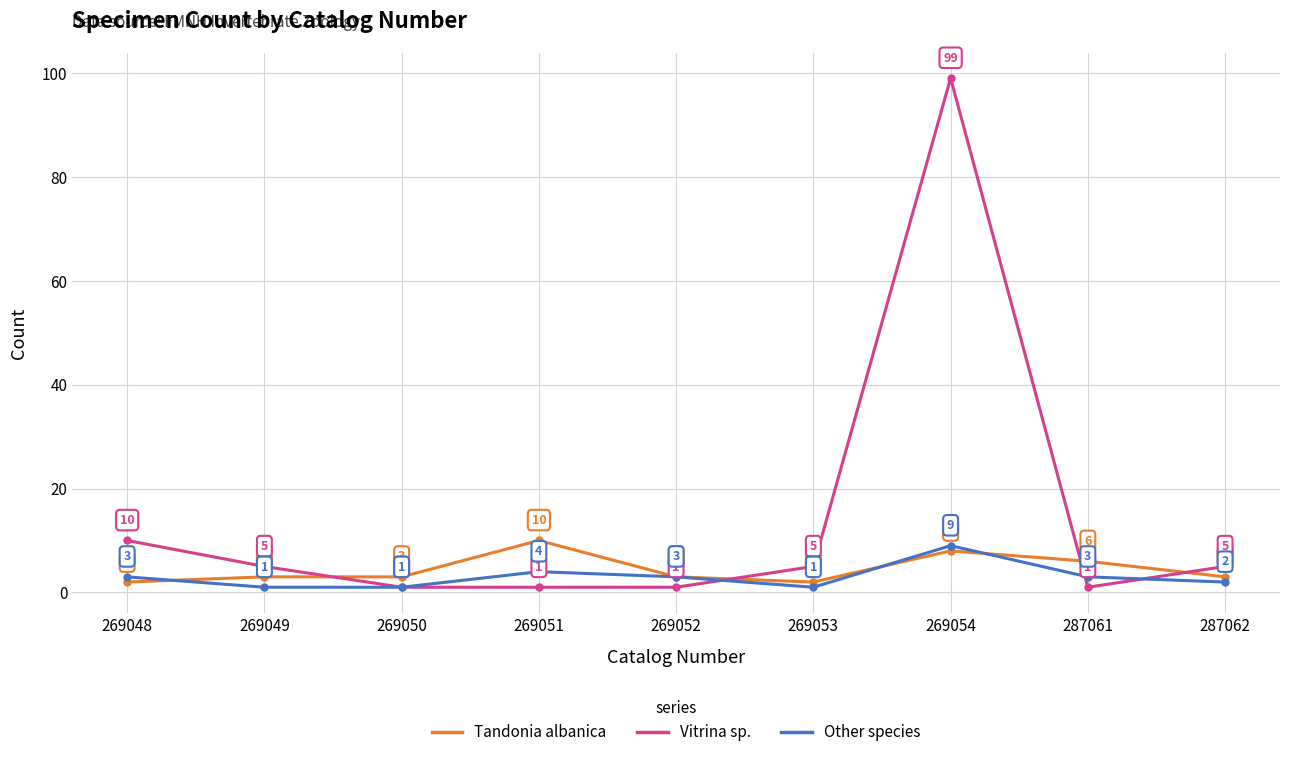

What is the spread (max minus min) of values at 269054?

91